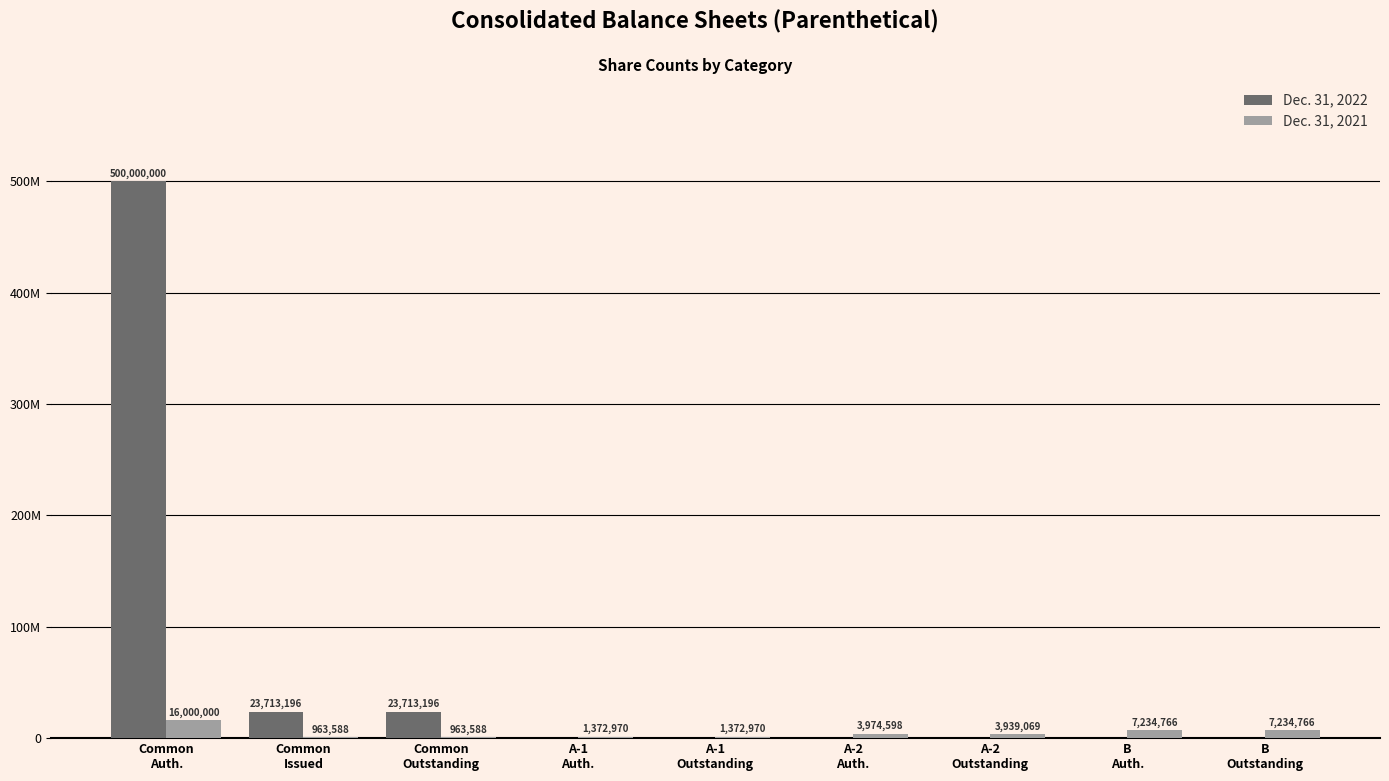

Which has a higher value, A-2
Outstanding or A-1
Auth.?

A-2
Outstanding